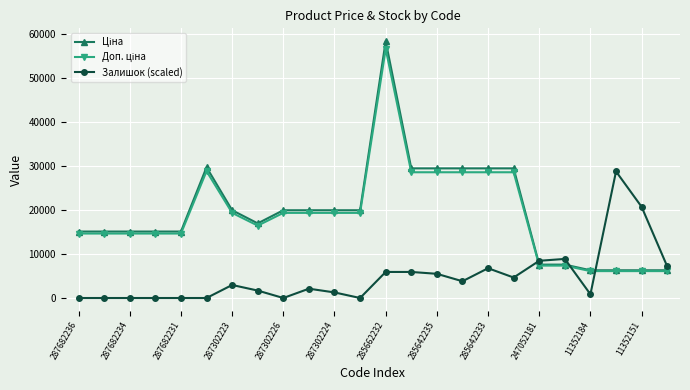

Count the number of categories in the chart.

24